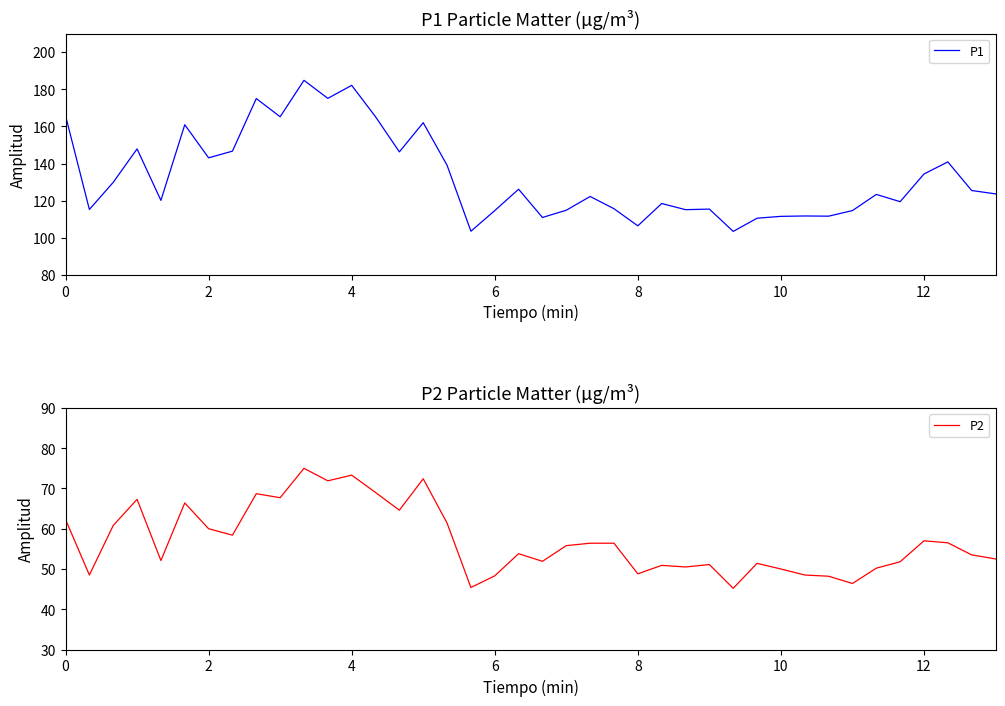

What are all the series names shown in the legend?

P1, P2